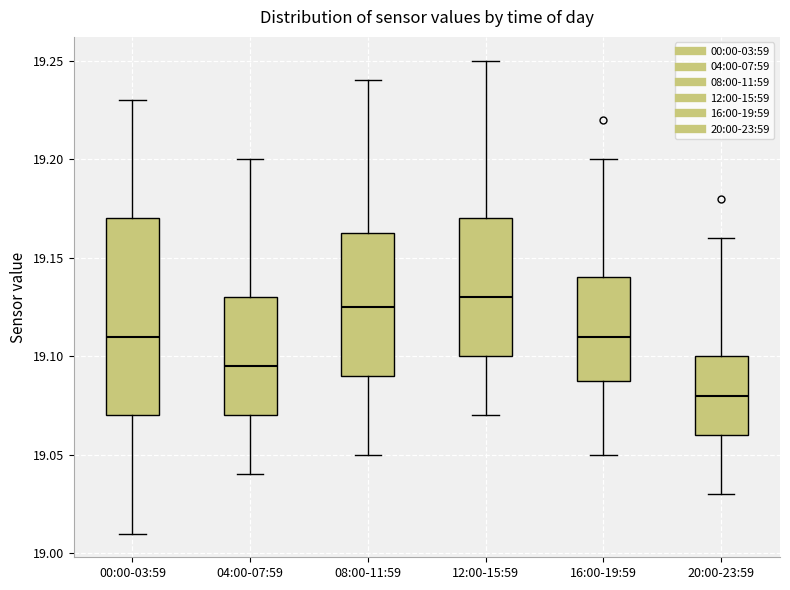

Which box is the tallest, from its lower edge to its upper edge?

00:00-03:59